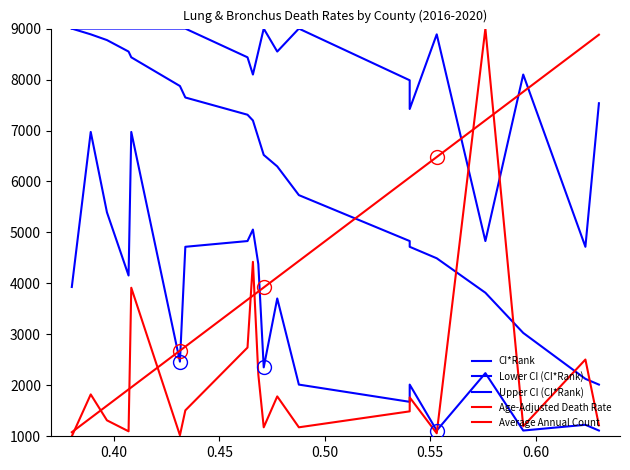

How many data points in Age-Adjusted Death Rate are above 3919?

10